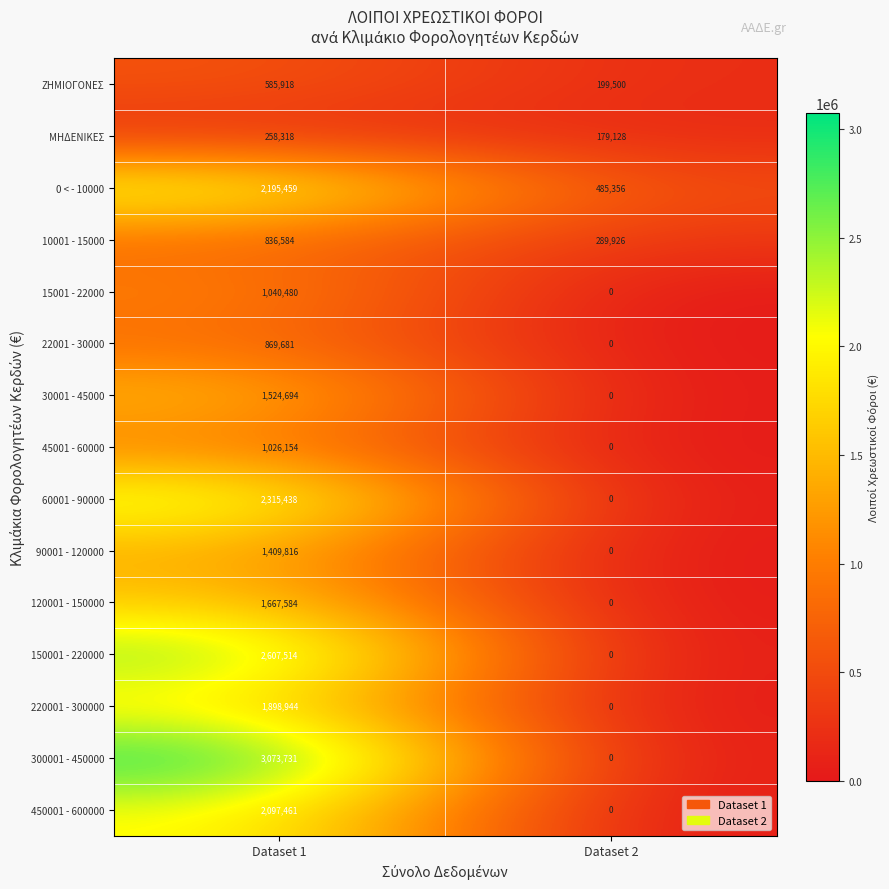

Is it true that 450001 - 600000 equals 3152789 at Dataset 1?

False